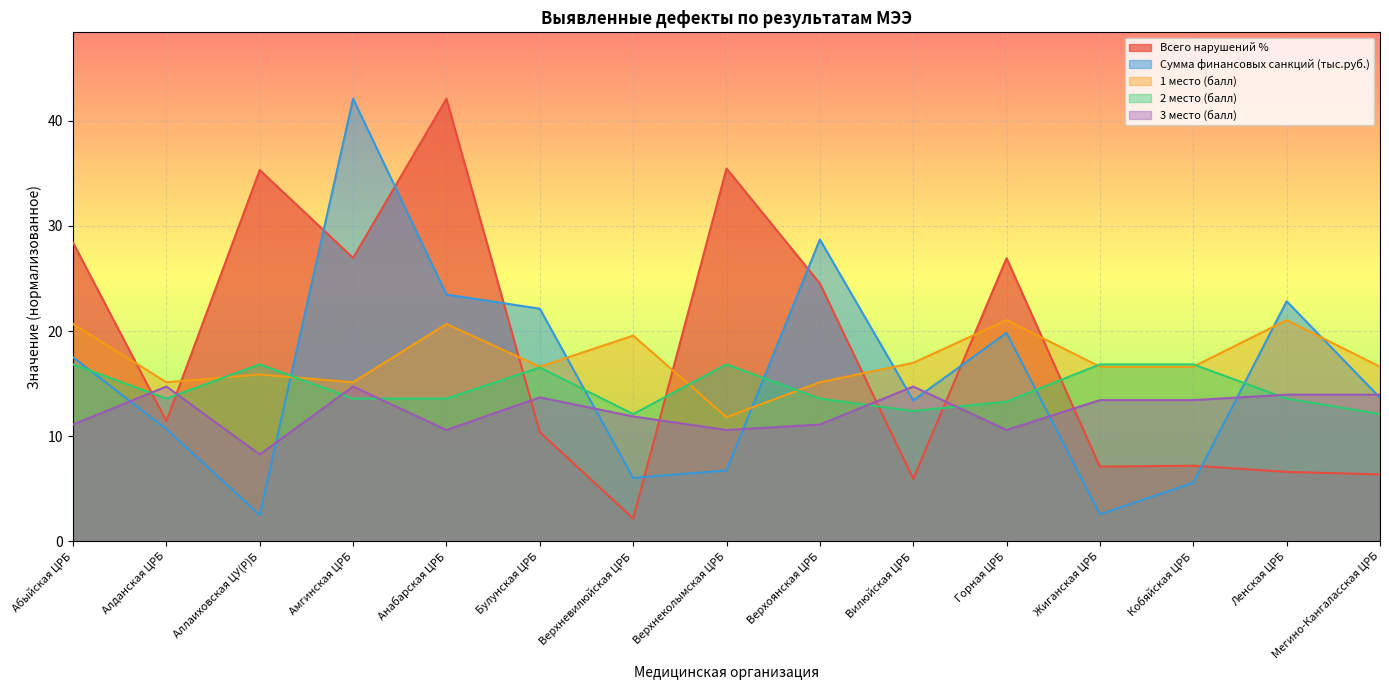

Where does the 3 место (балл) series first go above 13?

Алданская ЦРБ